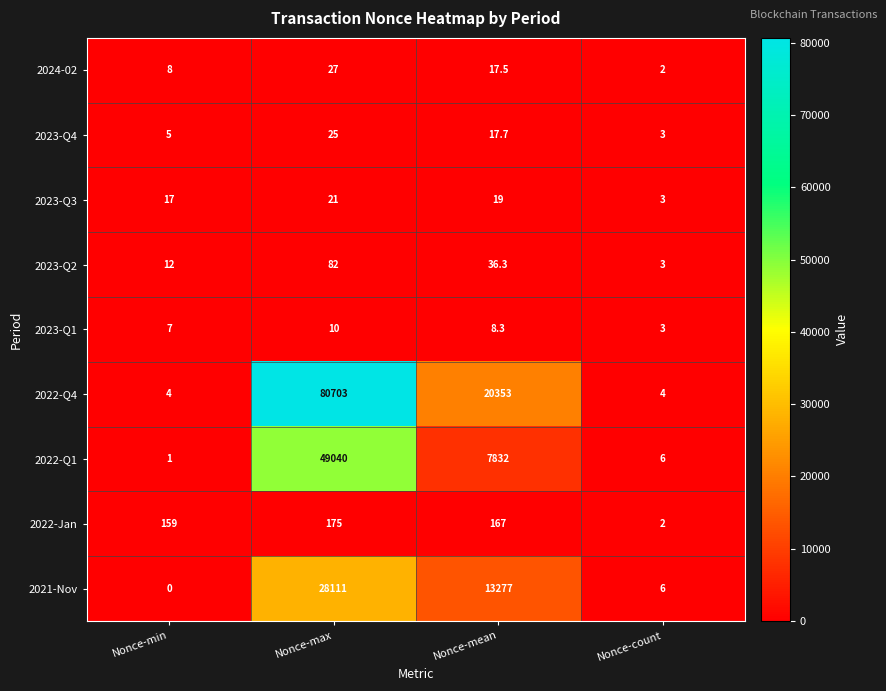

Is it true that 2022-Jan equals 248.5 at Nonce-max?

False